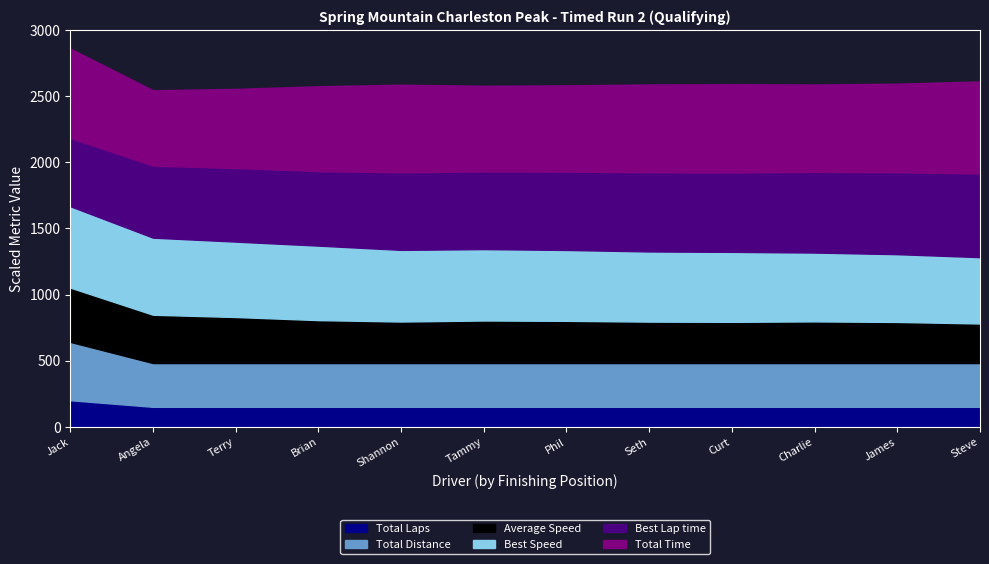

Which series has the largest total across all categories?

Total Time